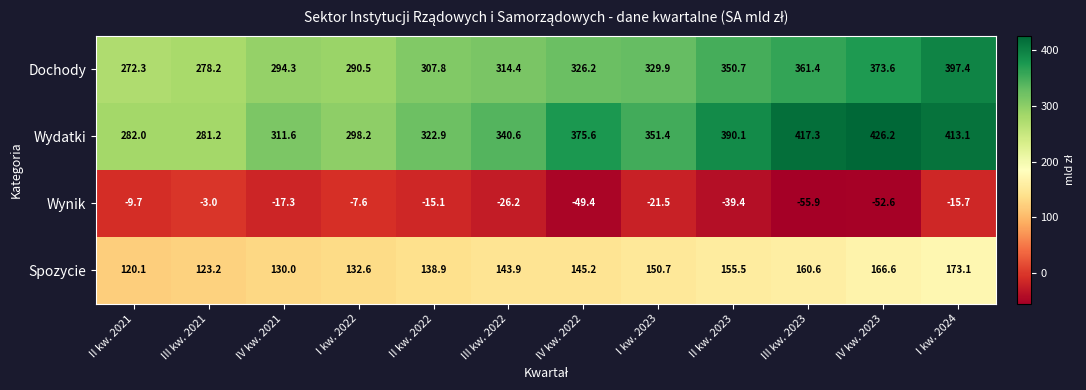

What is the maximum value for Wynik?

-3.0